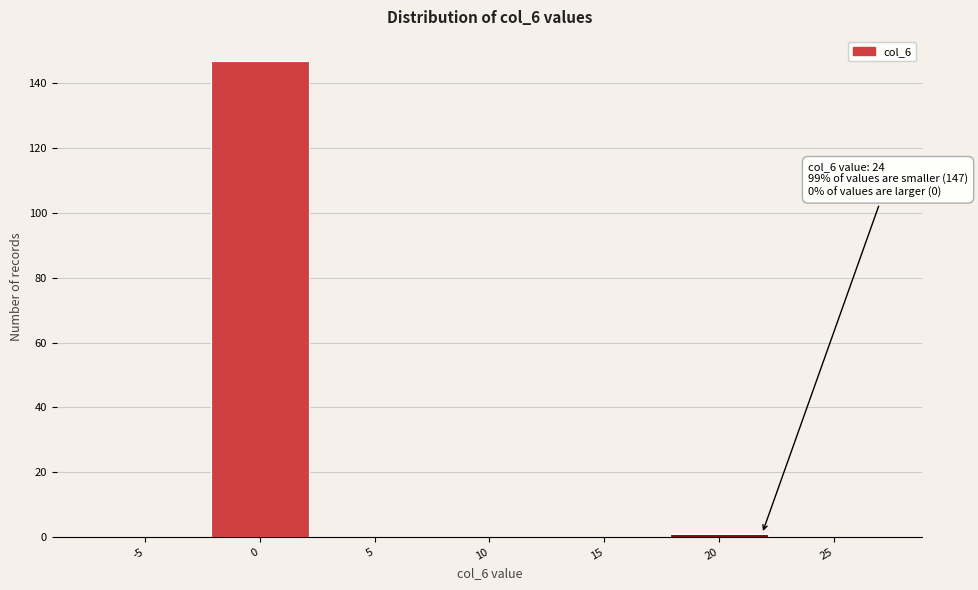

Reading left to right, list all the values displayed in this chart.

-5=0	0=147	5=0	10=0	15=0	20=1	25=0